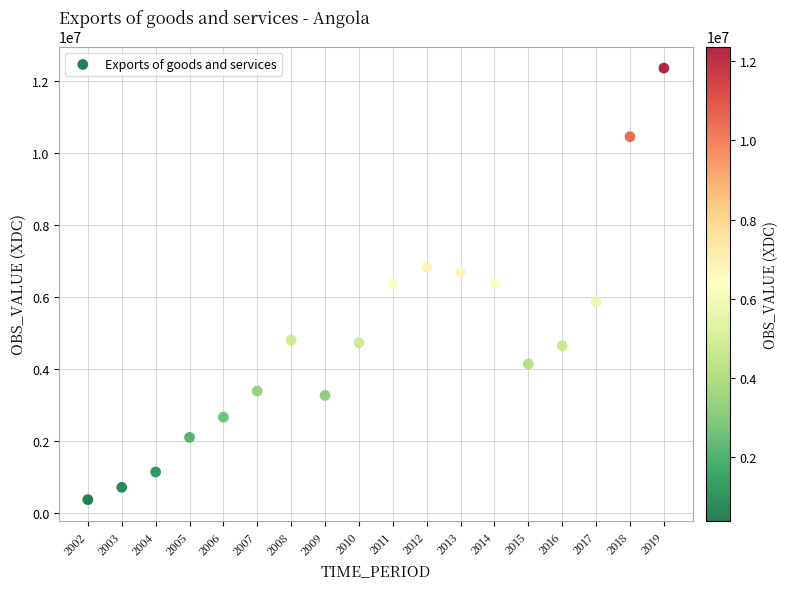

What is the range of Y values (max minus min)?

11992176.4